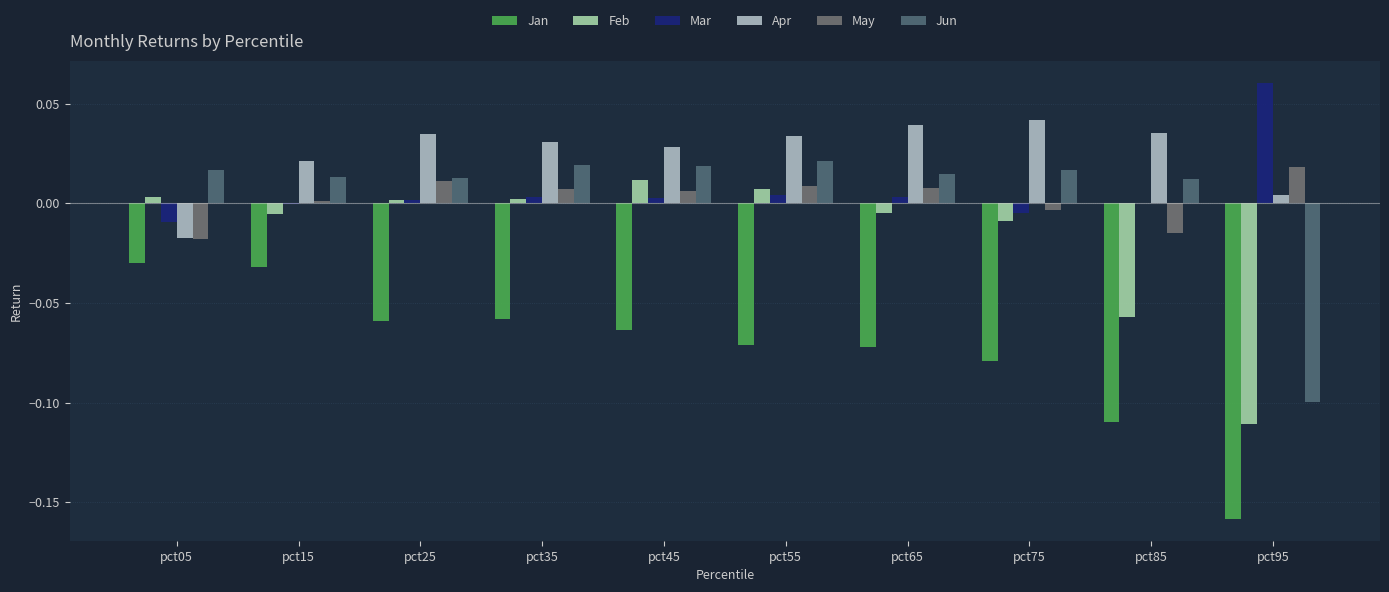

Reading left to right, extract all data points from this chart.

Jan: pct05=-0.0	pct15=-0.0	pct25=-0.1	pct35=-0.1	pct45=-0.1	pct55=-0.1	pct65=-0.1	pct75=-0.1	pct85=-0.1	pct95=-0.2
Feb: pct05=0.0	pct15=-0.0	pct25=0.0	pct35=0.0	pct45=0.0	pct55=0.0	pct65=-0.0	pct75=-0.0	pct85=-0.1	pct95=-0.1
Mar: pct05=-0.0	pct15=-0.0	pct25=0.0	pct35=0.0	pct45=0.0	pct55=0.0	pct65=0.0	pct75=-0.0	pct85=-0.0	pct95=0.1
Apr: pct05=-0.0	pct15=0.0	pct25=0.0	pct35=0.0	pct45=0.0	pct55=0.0	pct65=0.0	pct75=0.0	pct85=0.0	pct95=0.0
May: pct05=-0.0	pct15=0.0	pct25=0.0	pct35=0.0	pct45=0.0	pct55=0.0	pct65=0.0	pct75=-0.0	pct85=-0.0	pct95=0.0
Jun: pct05=0.0	pct15=0.0	pct25=0.0	pct35=0.0	pct45=0.0	pct55=0.0	pct65=0.0	pct75=0.0	pct85=0.0	pct95=-0.1